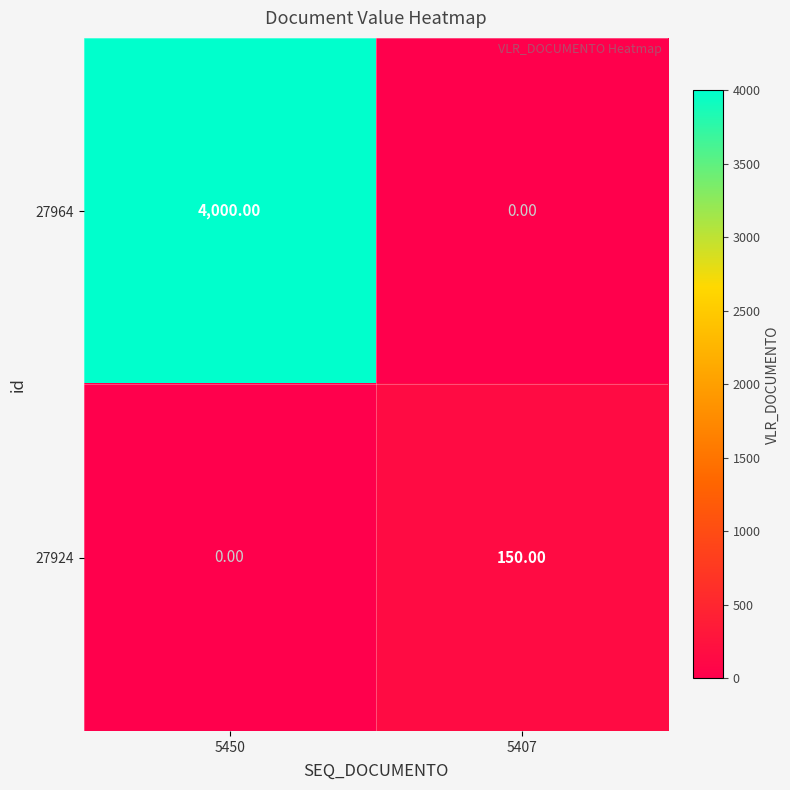

Which series has the largest total across all categories?

27964